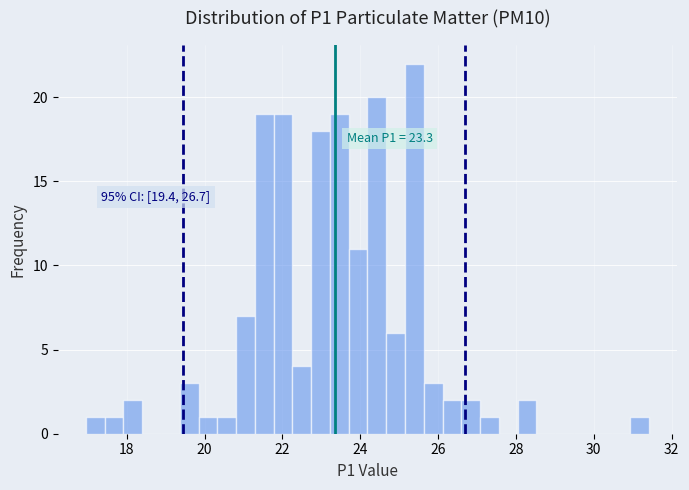

Read against the x-axis, roughly where is the centre of the tallest bar?

25.4